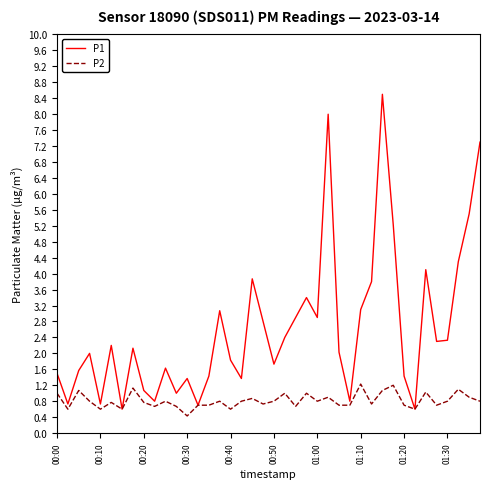

Rank the series by their maximum value, from highest to lowest.

P1, P2